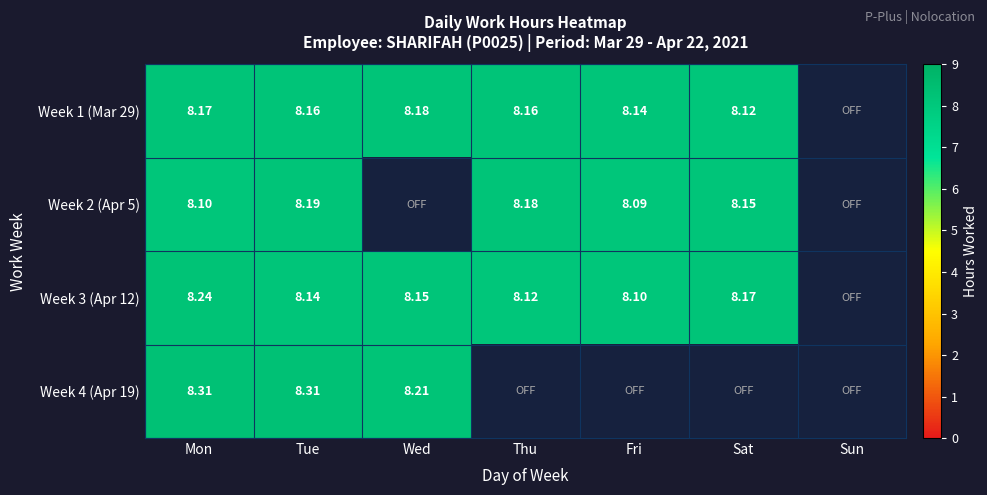

Is the value of Week 2 (Apr 5) at Tue greater than the value of Week 1 (Mar 29) at Sat?

Yes